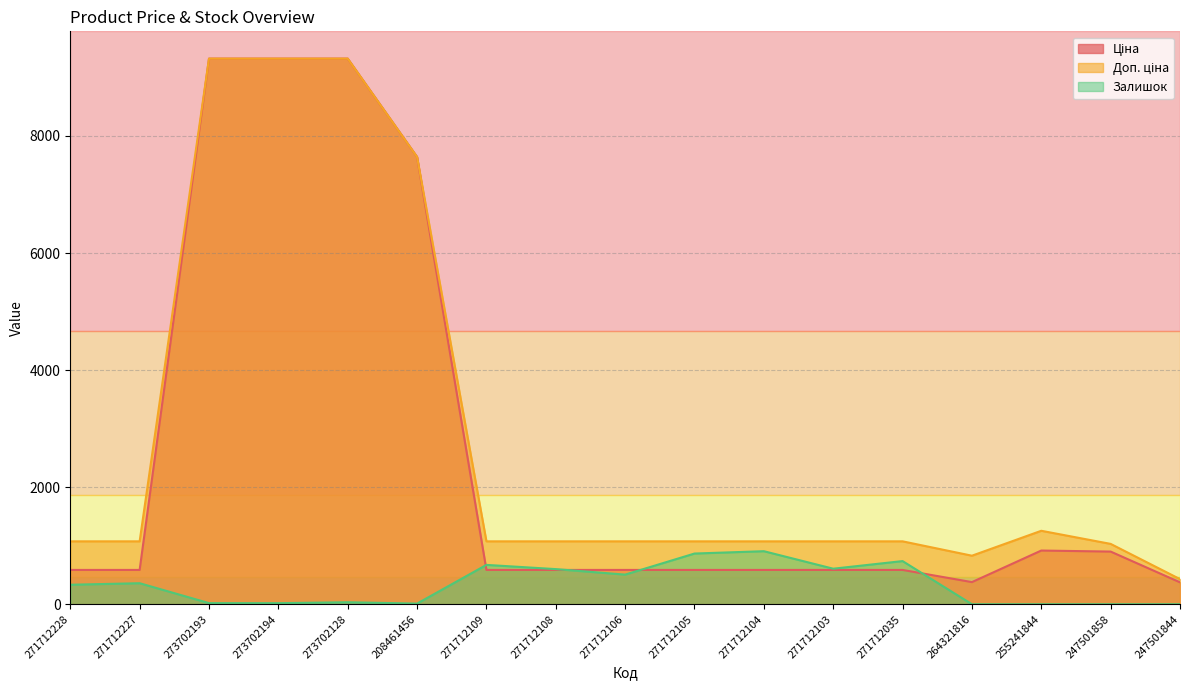

What is the lowest value of the Ціна series?

373.9